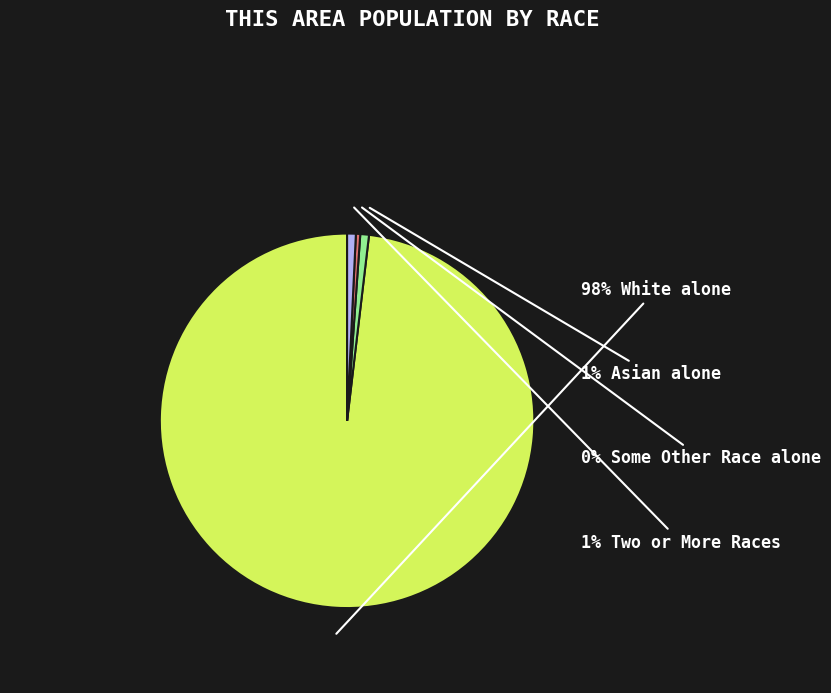

Count the number of slices in the pie.

4